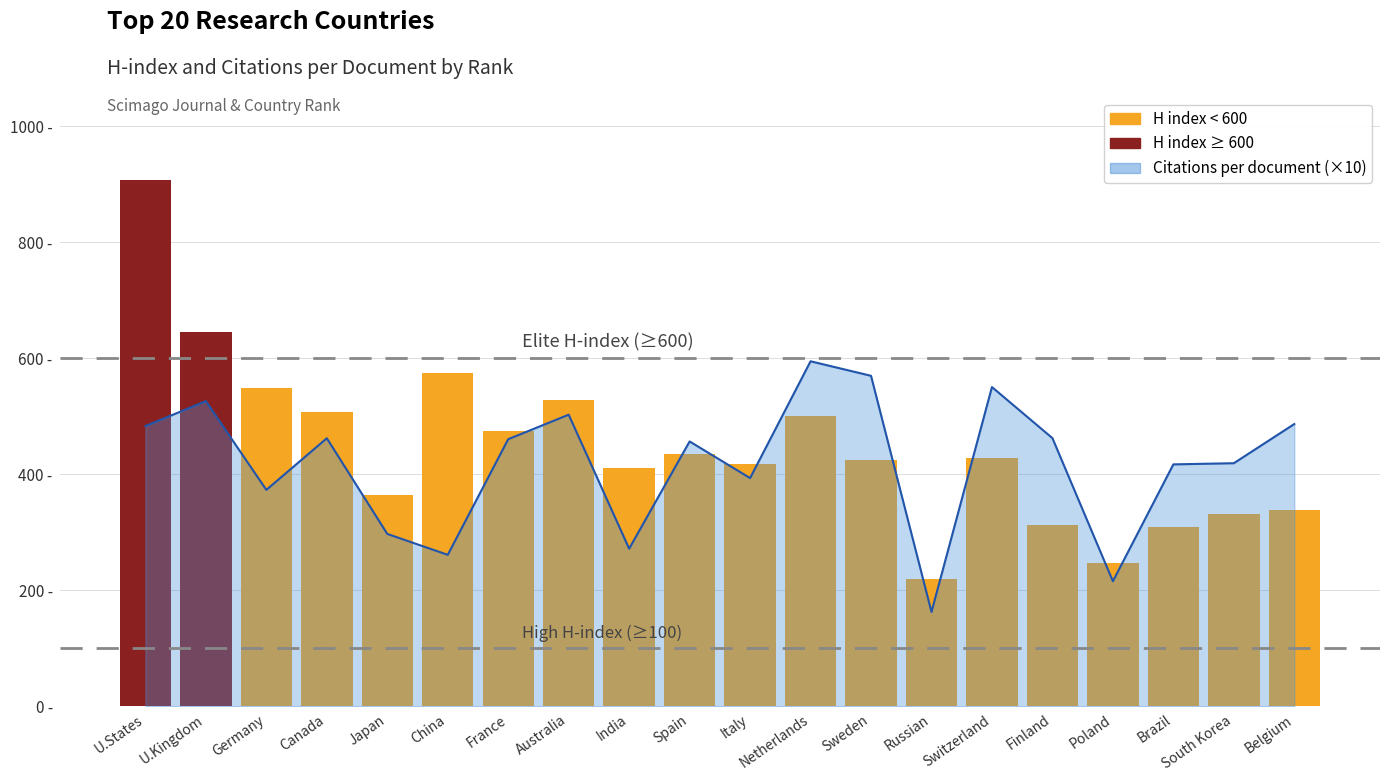

At which label does the data first exceed 428?

U.States